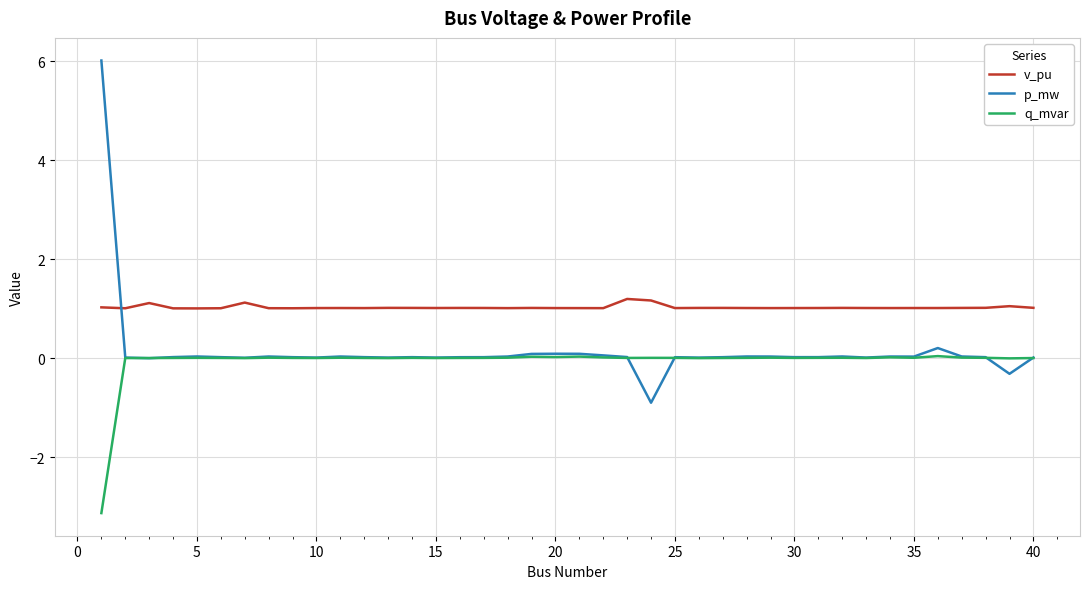

What is the lowest value of the q_mvar series?

-3.1